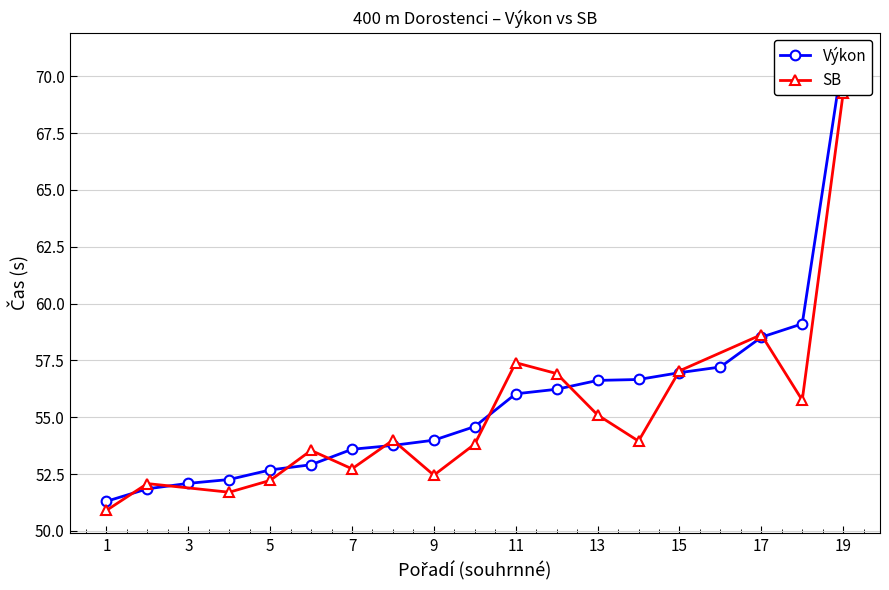

Which category has the lowest value across all series?

1